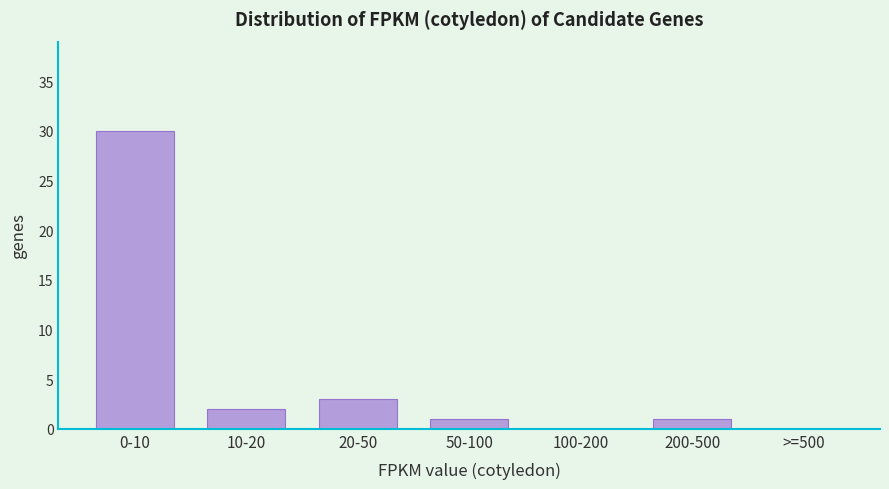

Reading left to right, extract all data points from this chart.

0-10=30	10-20=2	20-50=3	50-100=1	100-200=0	200-500=1	>=500=0